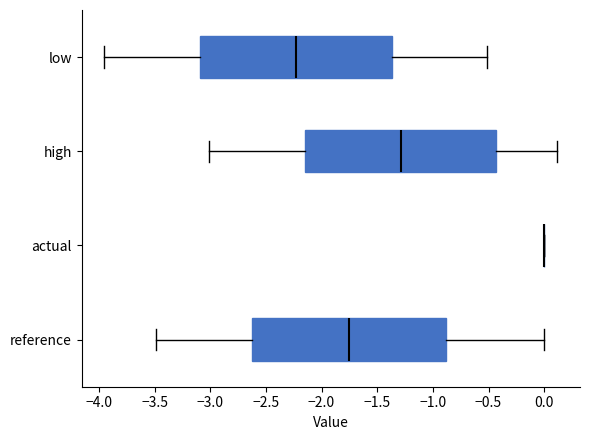

Reading bottom to top, read every box against the x-axis: the position of its median line, the range the box covers, and the ends of its whiskers. The values are not printed on the chart, so give them approximately, as read against the axis.

reference: median -1.75, box -2.60 to -0.90, whiskers -3.50 to 0.00
actual: box collapsed to a line at 0.00, whiskers 0.00 to 0.00
high: median -1.30, box -2.15 to -0.45, whiskers -3.00 to 0.10
low: median -2.25, box -3.10 to -1.35, whiskers -3.95 to -0.50